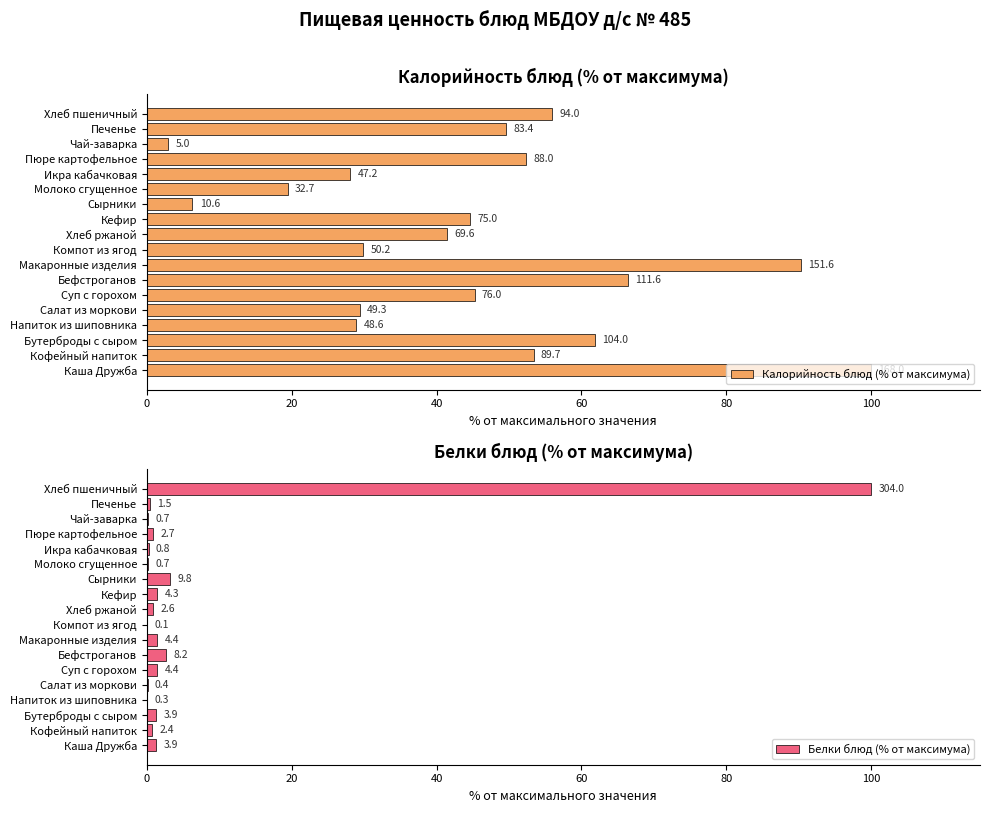

How many data points in Калорийность блюд (% от максимума) are above 45?

9